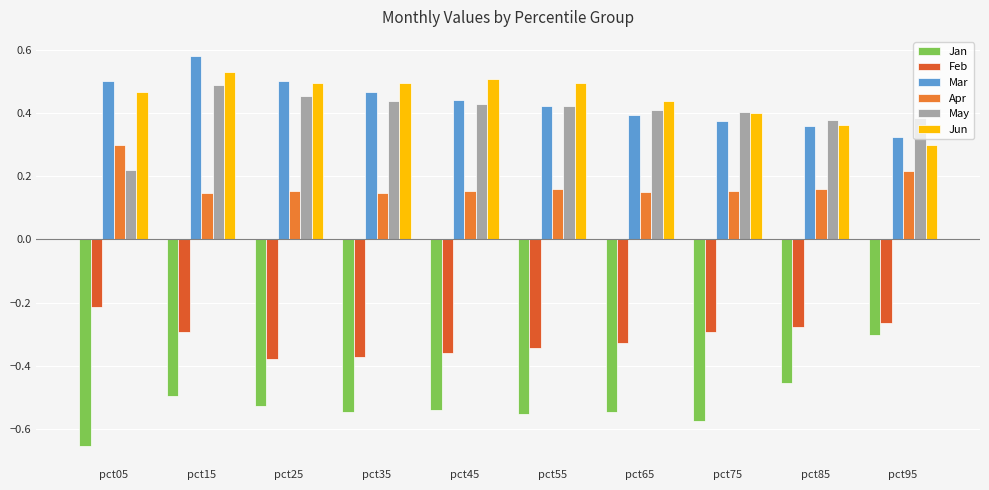

At pct35, list the series in order from smallest to largest.

Jan, Feb, Apr, May, Mar, Jun